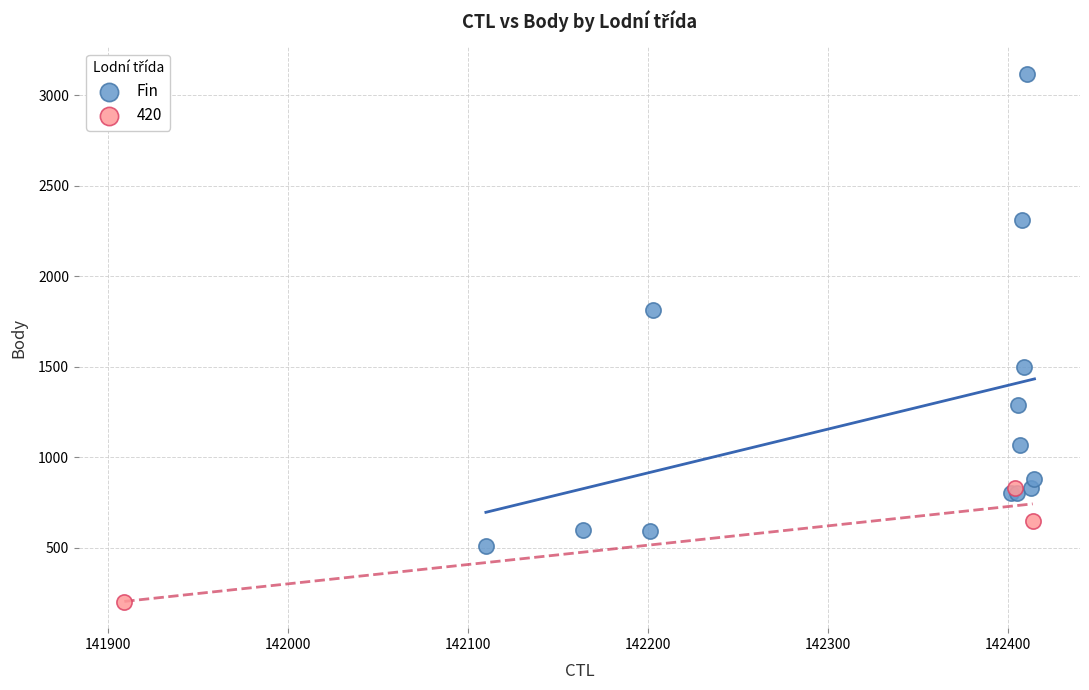

Which series reaches the maximum Y coordinate?

Fin